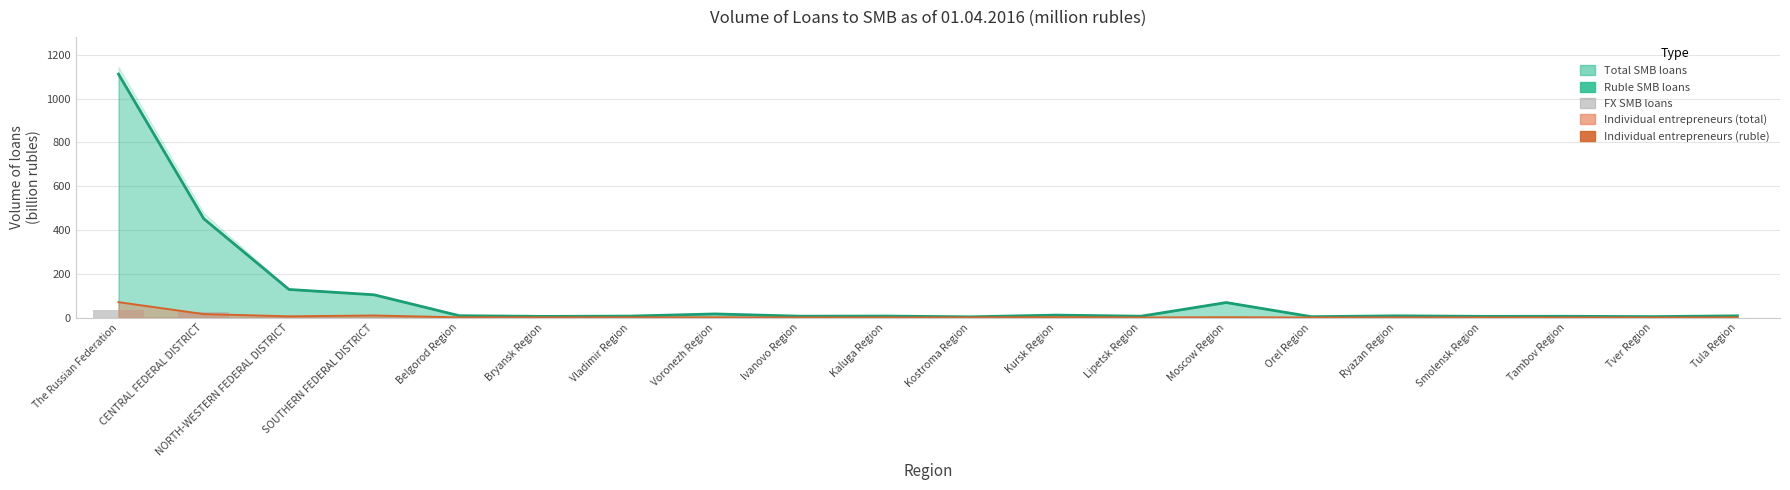

Is it true that FX SMB loans equals 0.0 at Vladimir Region?

True